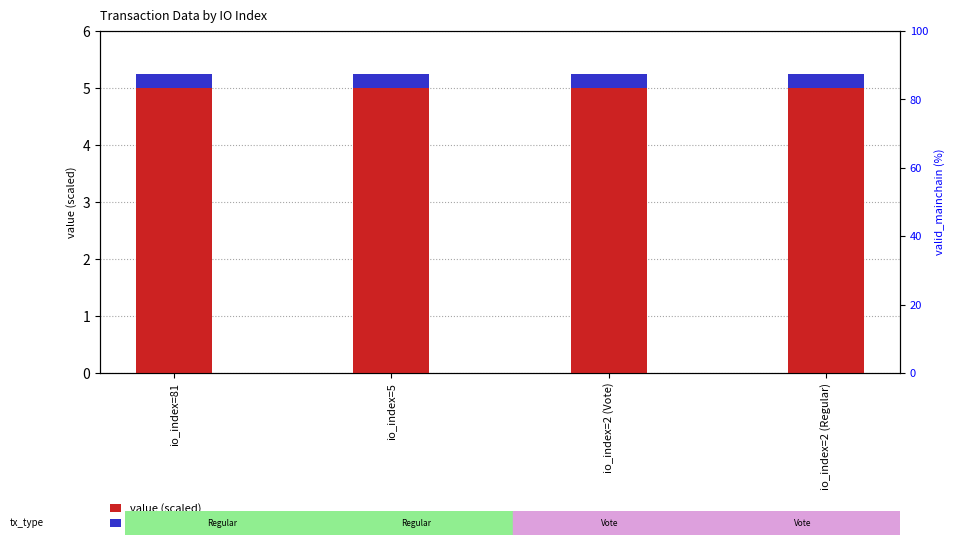

What is the sum of all valid_mainchain values?

1.0